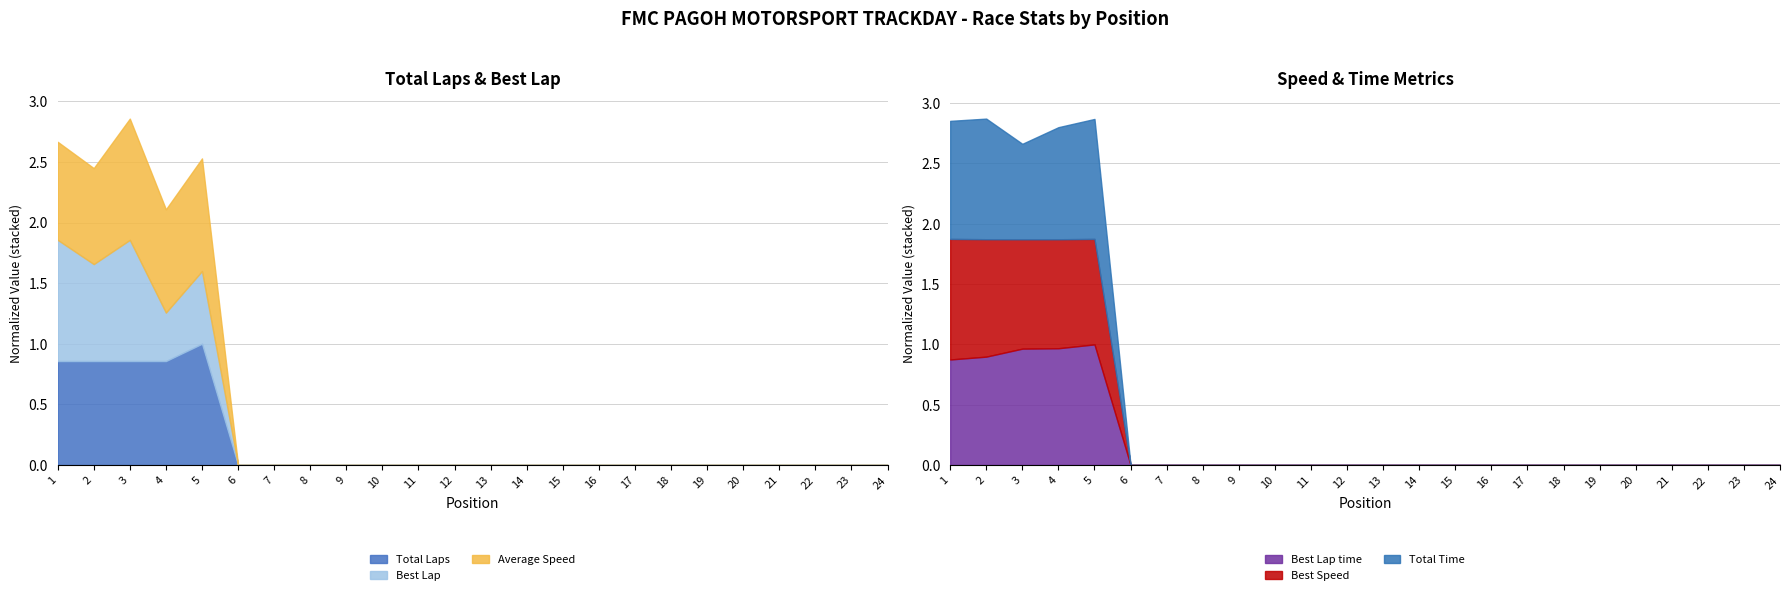

Where is Average Speed nearest to the value 1?

6